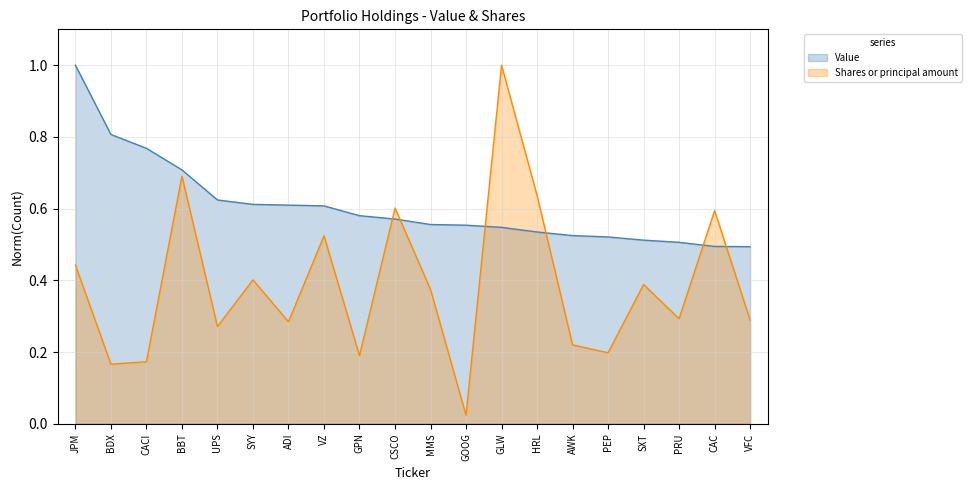

Rank the series at BDX from highest to lowest value.

Value, Shares or principal amount